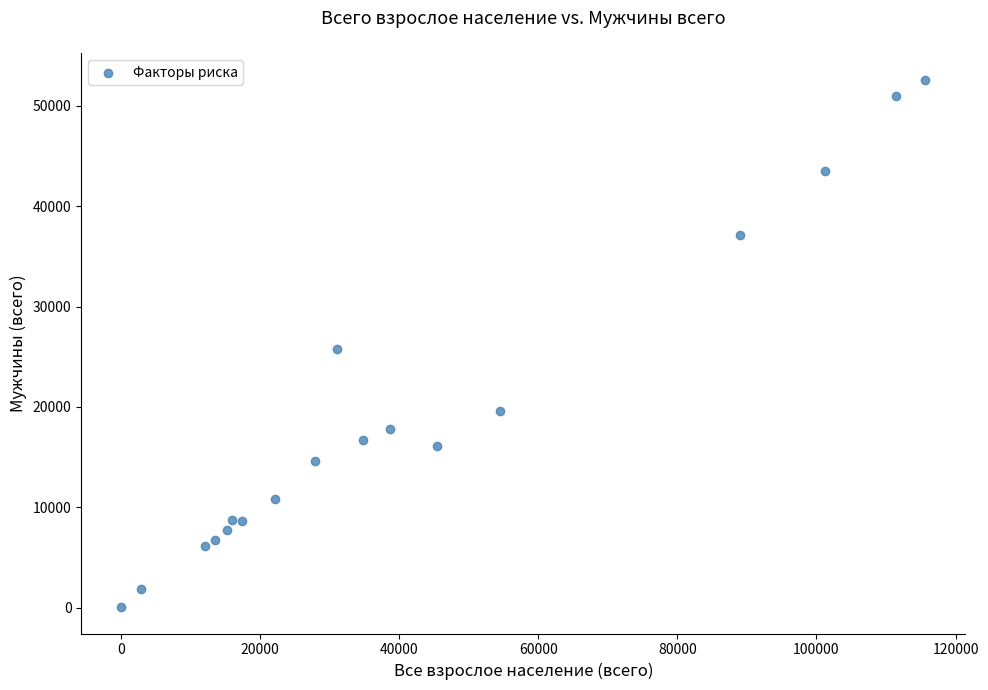

What is the range of X values (max minus min)?

115574